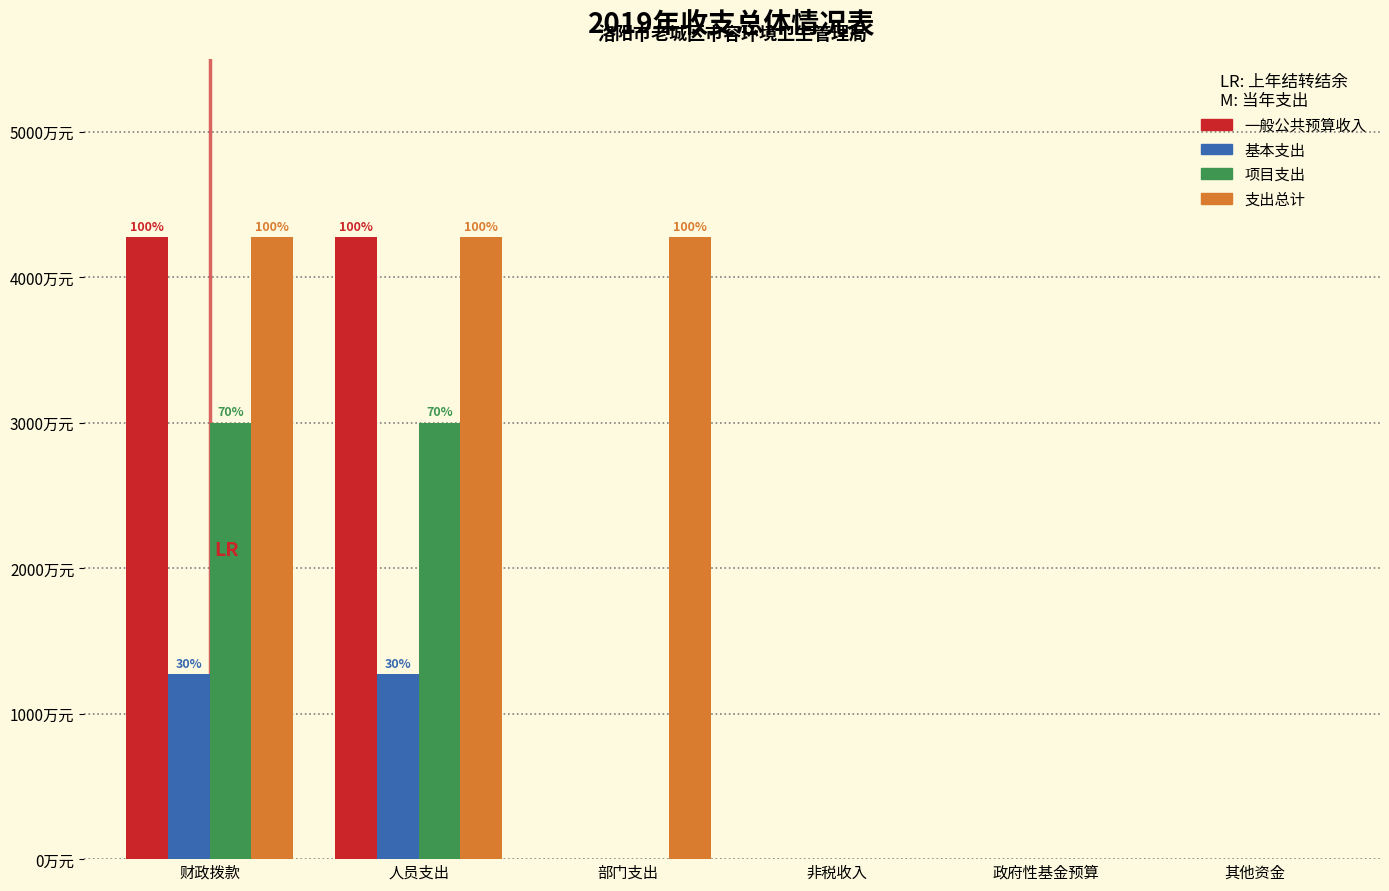

What are all the series names shown in the legend?

一般公共预算收入, 基本支出, 项目支出, 支出总计